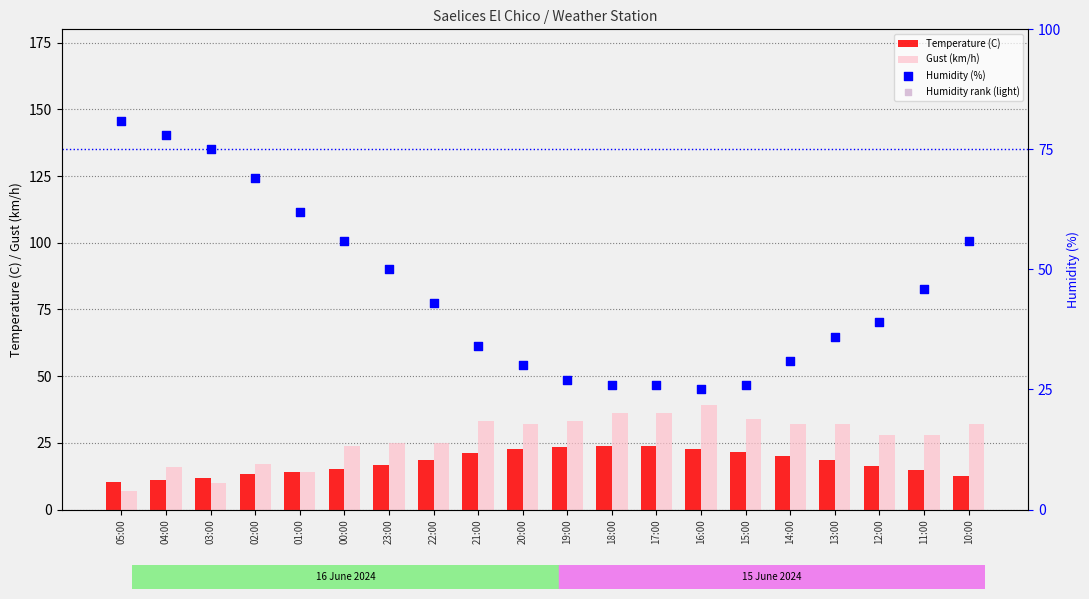

At how many categories does at least one series exceed 49?

8